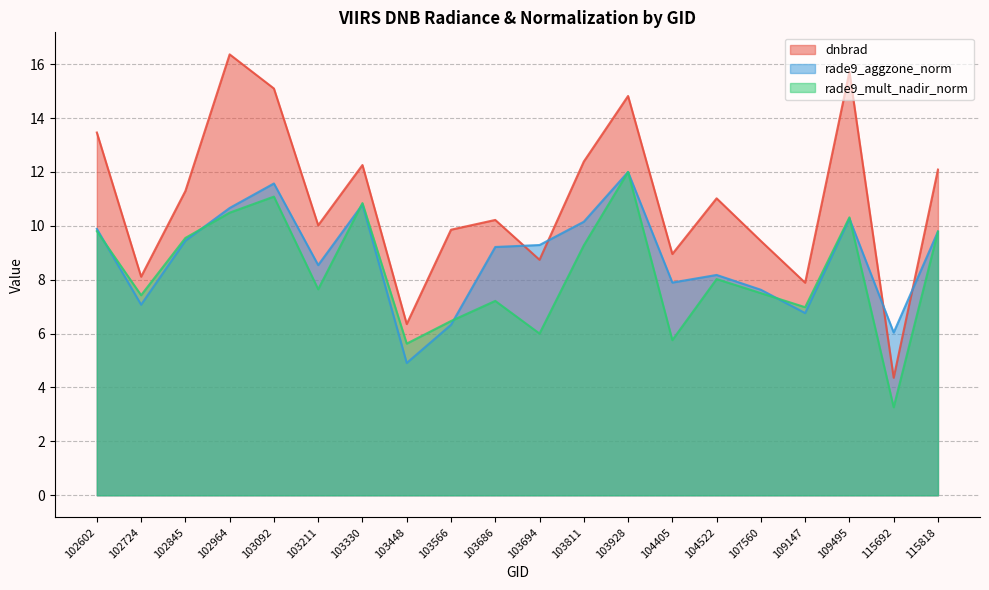

Reading right to left, extract all data points from this chart.

dnbrad: 12.1	4.4	15.7	7.9	9.4	11.0	9.0	14.8	12.4	8.7	10.2	9.9	6.4	12.3	10.0	15.1	16.4	11.3	8.1	13.5
rade9_aggzone_norm: 9.8	6.0	10.3	6.8	7.6	8.2	7.9	12.0	10.2	9.3	9.2	6.3	4.9	10.8	8.5	11.6	10.7	9.4	7.1	9.9
rade9_mult_nadir_norm: 9.8	3.3	10.3	7.0	7.5	8.0	5.8	12.0	9.3	6.0	7.2	6.5	5.6	10.8	7.6	11.1	10.5	9.5	7.4	9.8